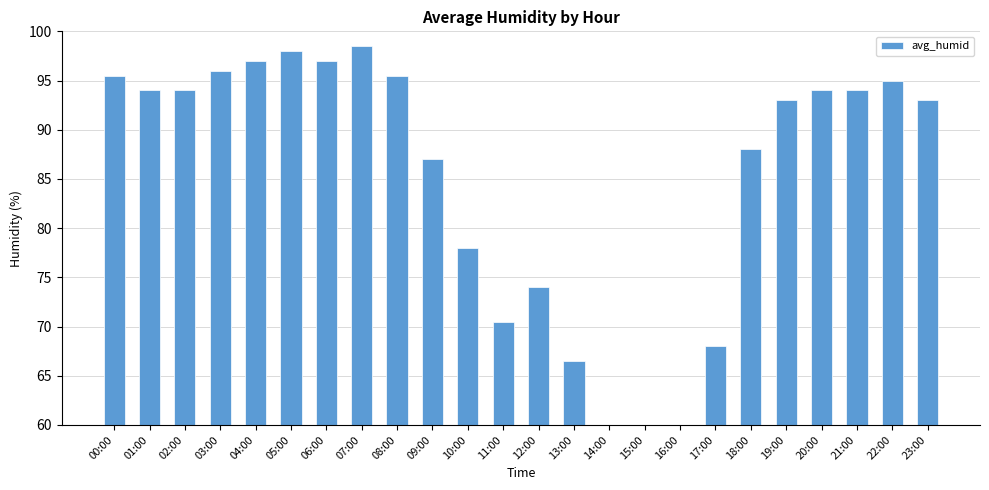

Between 02:00 and 11:00, which is larger?

02:00